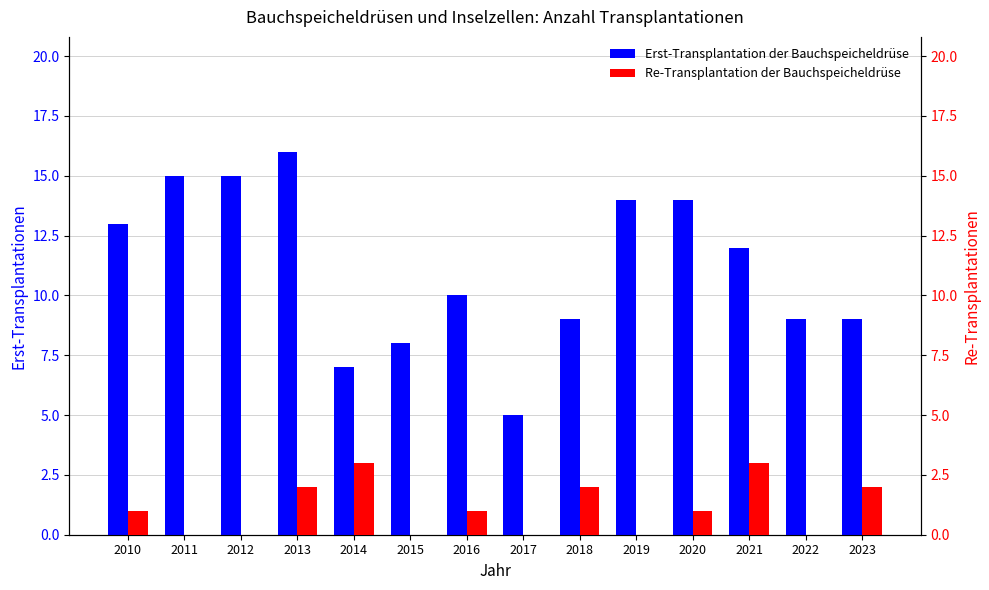

What is the spread (max minus min) of values at 2023?

7